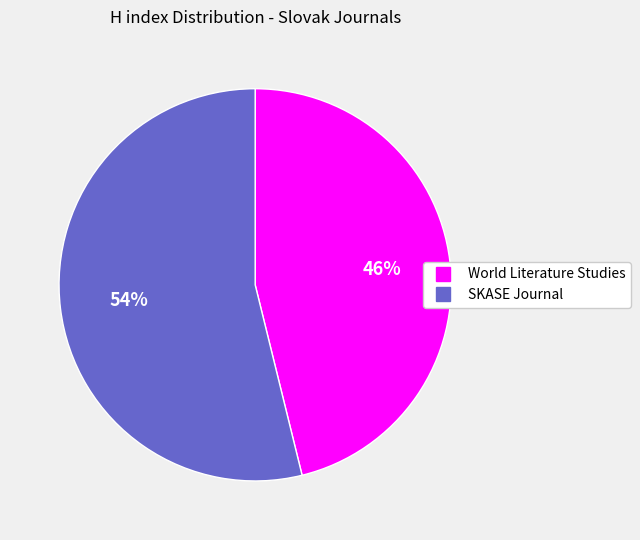

To the nearest percent, what is the average slice percentage?

50%